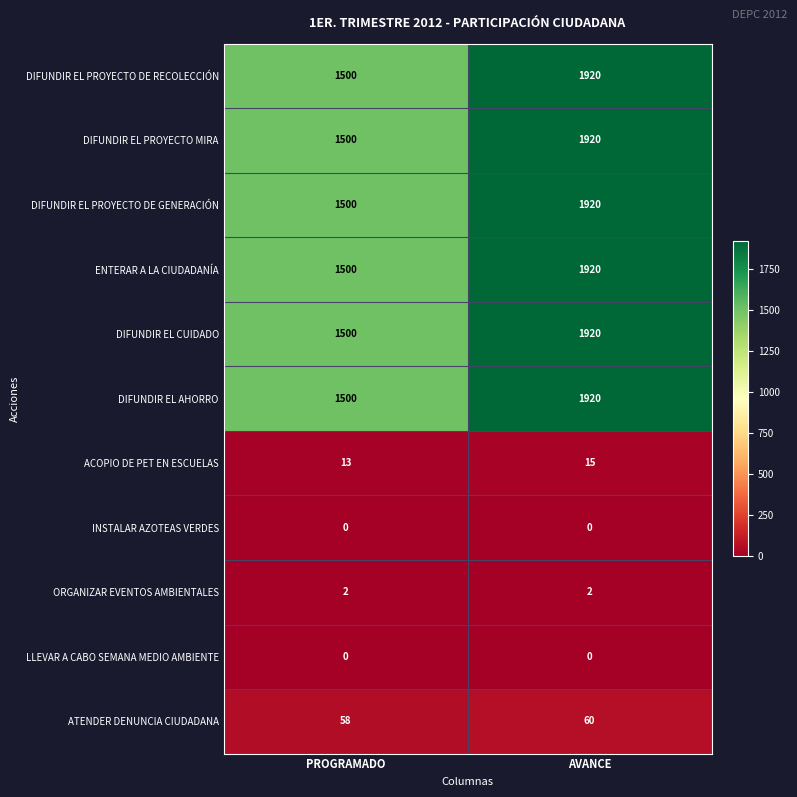

Reading left to right, what are all the values shown in this chart?

DIFUNDIR EL PROYECTO DE RECOLECCIÓN: 1500	1920
DIFUNDIR EL PROYECTO MIRA: 1500	1920
DIFUNDIR EL PROYECTO DE GENERACIÓN: 1500	1920
ENTERAR A LA CIUDADANÍA: 1500	1920
DIFUNDIR EL CUIDADO: 1500	1920
DIFUNDIR EL AHORRO: 1500	1920
ACOPIO DE PET EN ESCUELAS: 13	15
INSTALAR AZOTEAS VERDES: 0	0
ORGANIZAR EVENTOS AMBIENTALES: 2	2
LLEVAR A CABO SEMANA MEDIO AMBIENTE: 0	0
ATENDER DENUNCIA CIUDADANA: 58	60